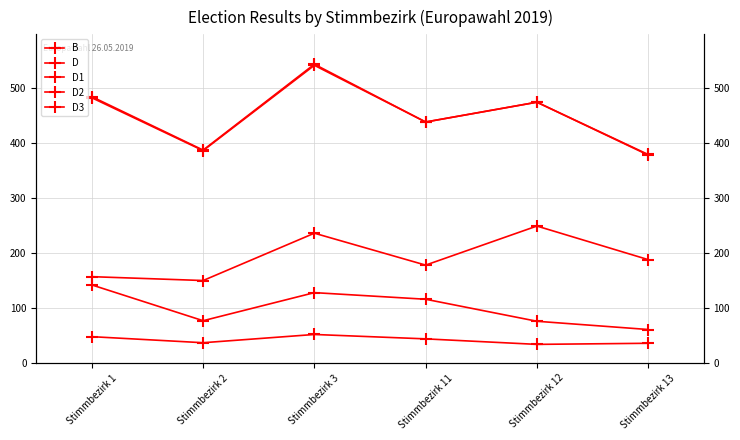

At how many categories does at least one series exceed 203?

6